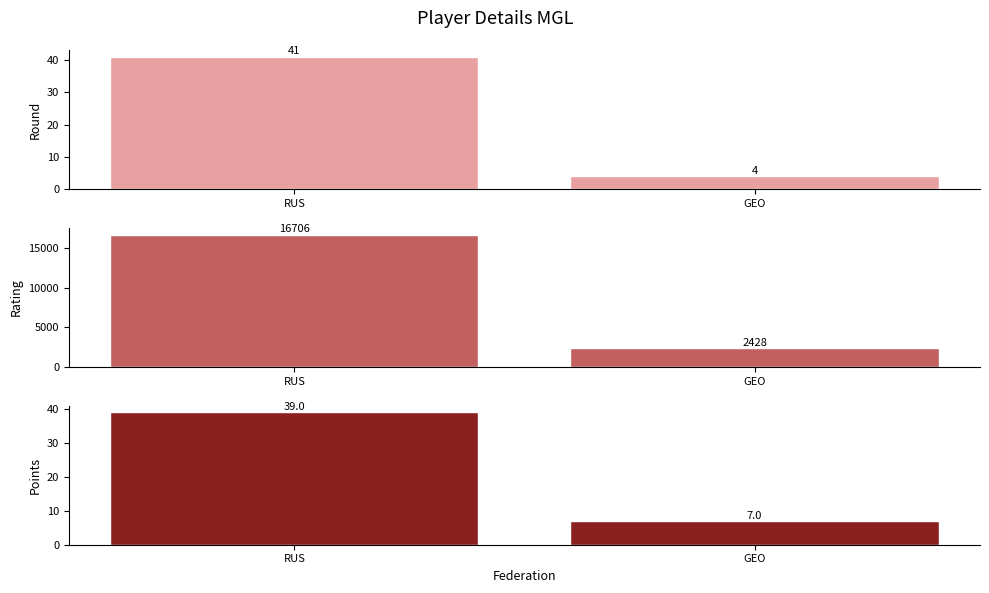

What is the spread (max minus min) of values at RUS?

16667